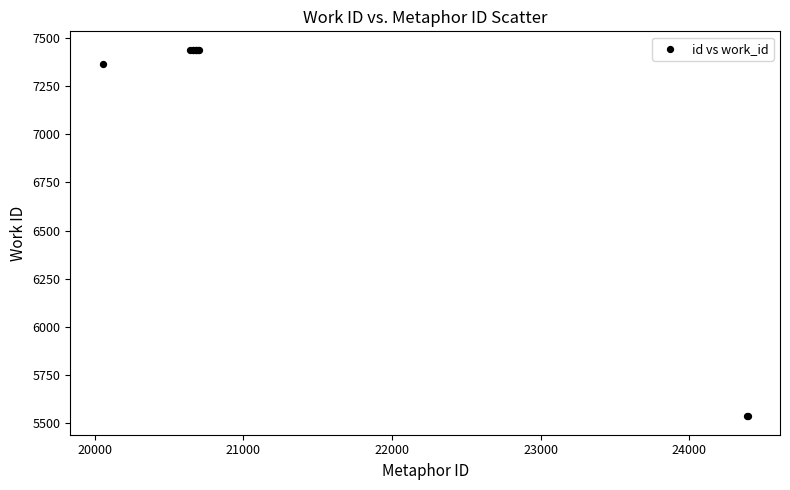

What Y value in the scatter plot is closest to 6487?

7365